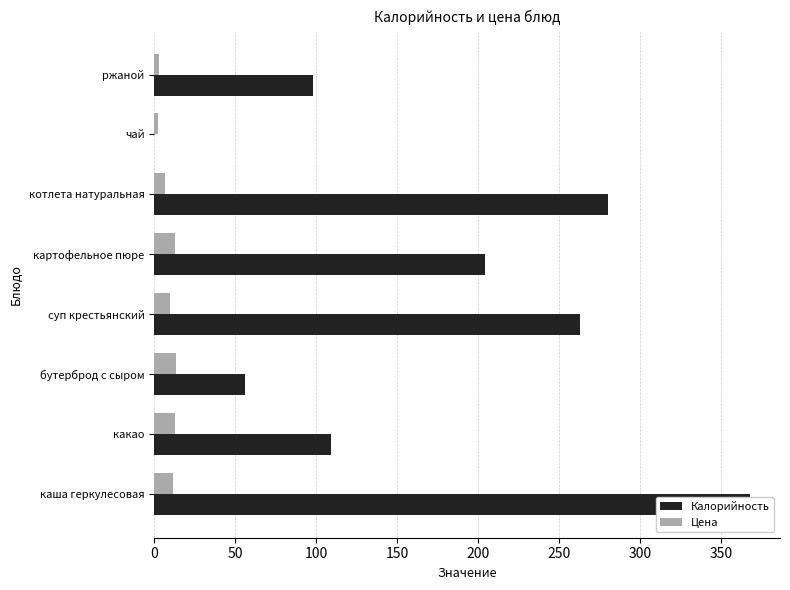

Which series changed the most between 100 and 350?

Калорийность